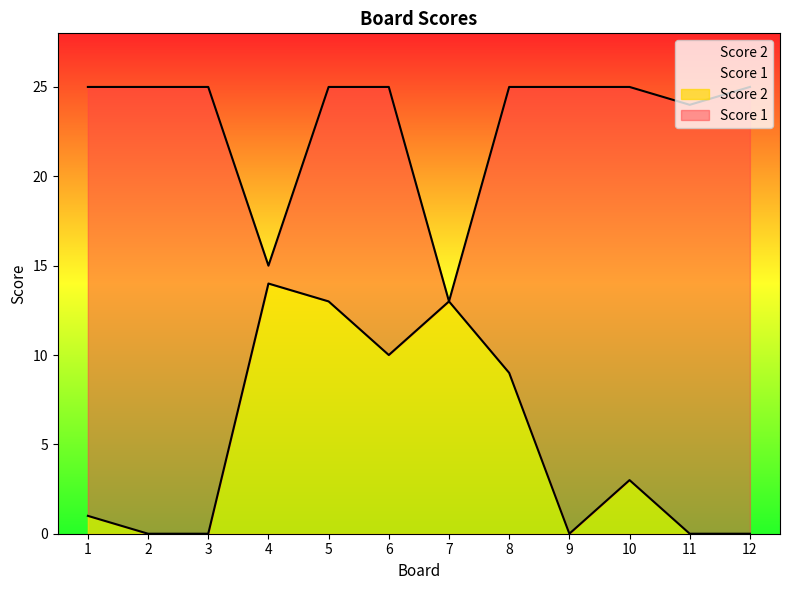

What is the sum of all Score 2 values?

63